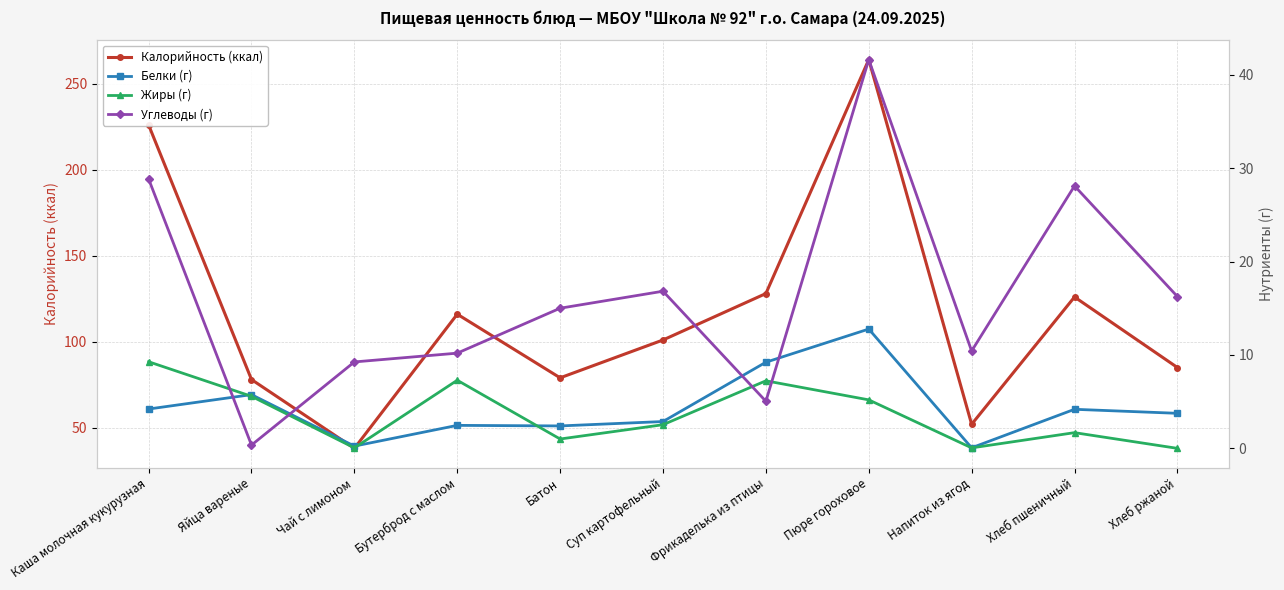

How many data points in Углеводы (г) are above 15?

5